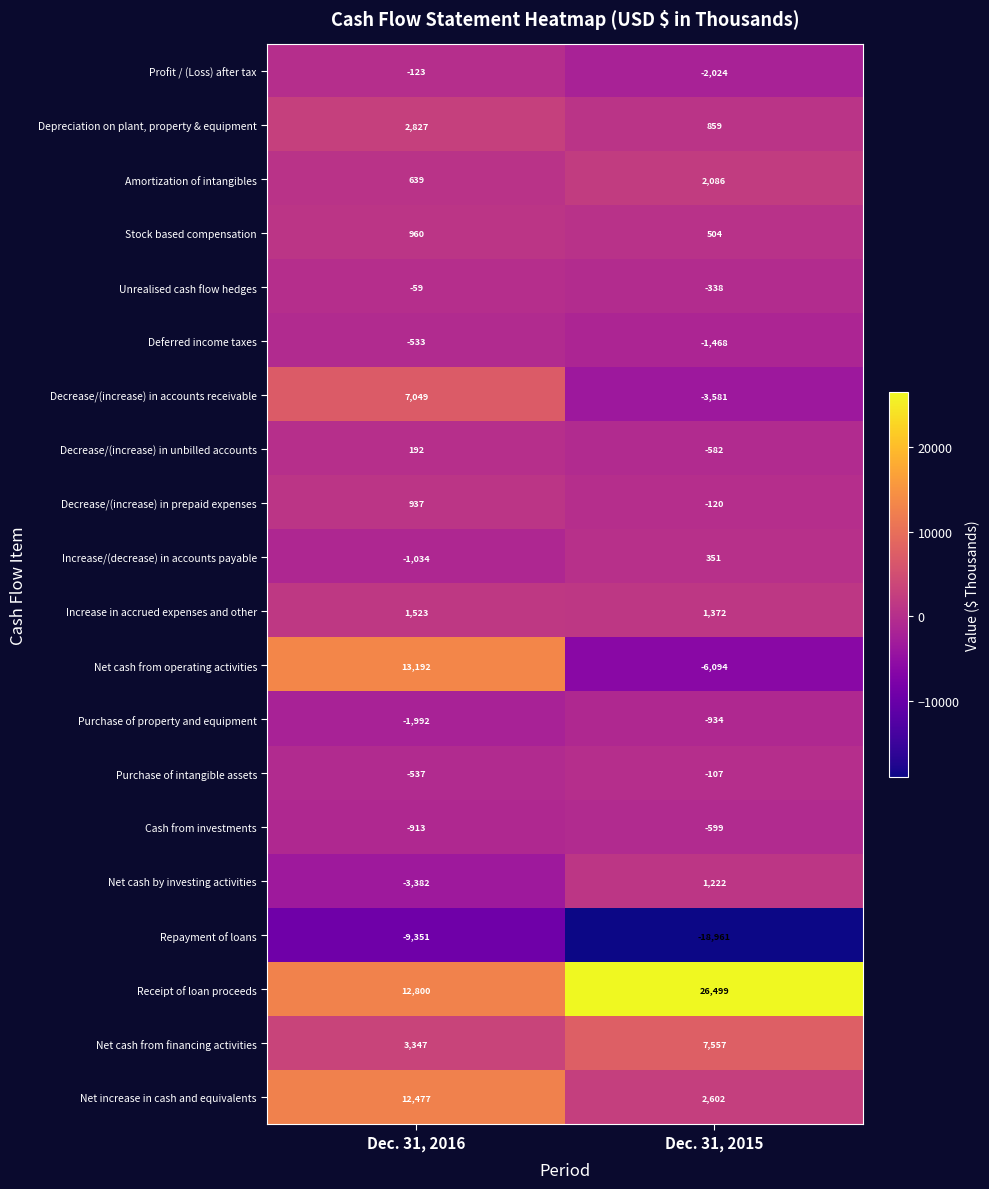

True or false: Net cash from operating activities has a value of 2775 at Dec. 31, 2016.

False